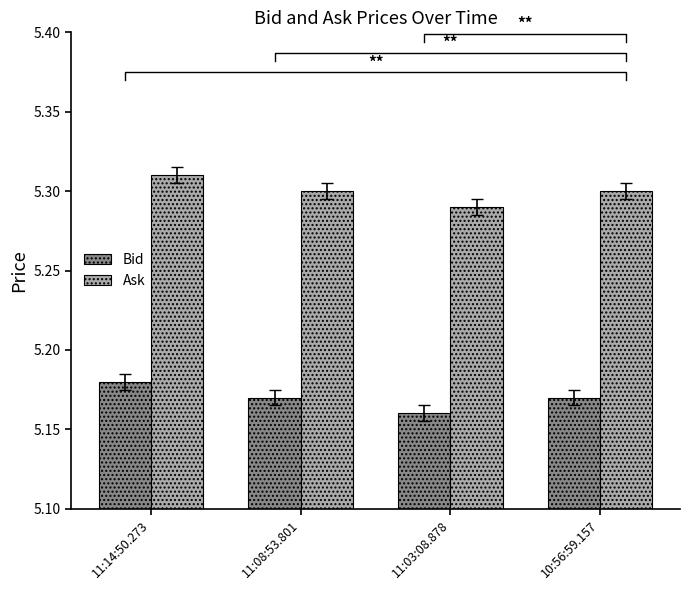

Reading left to right, what are all the values shown in this chart?

Bid: 11:14:50.273=5.2	11:08:53.801=5.2	11:03:08.878=5.2	10:56:59.157=5.2
Ask: 11:14:50.273=5.3	11:08:53.801=5.3	11:03:08.878=5.3	10:56:59.157=5.3